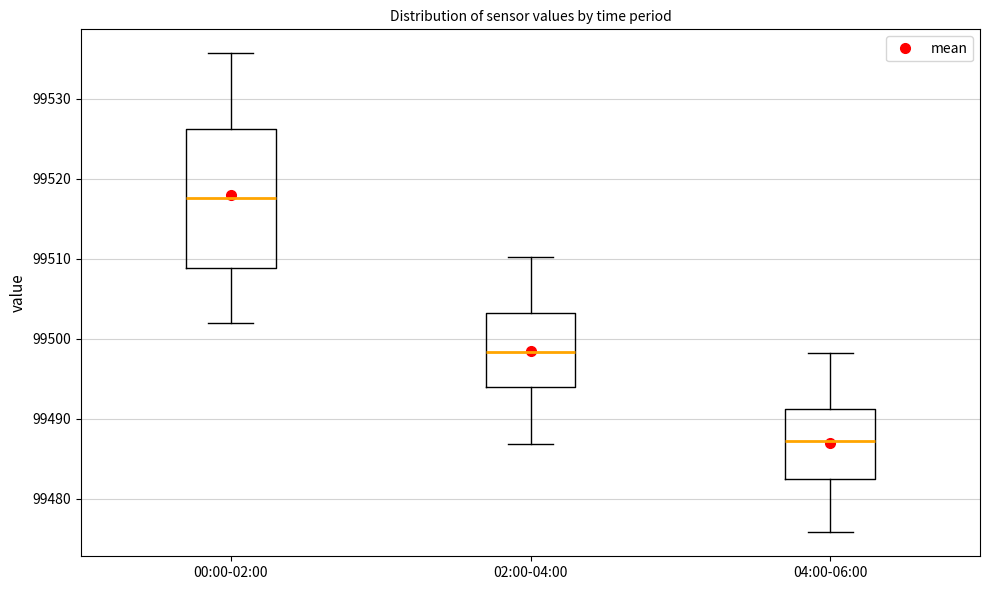

Reading left to right, read every box against the y-axis: the position of its median line, the range the box covers, and the ends of its whiskers. The values are not printed on the chart, so give them approximately, as read against the axis.

00:00-02:00: median 99518, box 99509 to 99526, whiskers 99502 to 99536
02:00-04:00: median 99498, box 99494 to 99503, whiskers 99487 to 99510
04:00-06:00: median 99487, box 99482 to 99491, whiskers 99476 to 99498